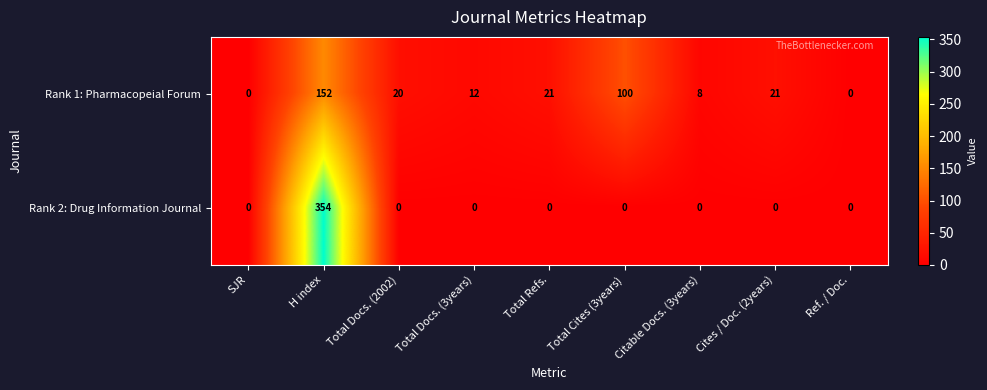

Reading right to left, what are all the values shown in this chart?

Rank 1: Pharmacopeial Forum: Ref. / Doc.=0	Cites / Doc. (2years)=21	Citable Docs. (3years)=8	Total Cites (3years)=100	Total Refs.=21	Total Docs. (3years)=12	Total Docs. (2002)=20	H index=152	SJR=0
Rank 2: Drug Information Journal: Ref. / Doc.=0	Cites / Doc. (2years)=0	Citable Docs. (3years)=0	Total Cites (3years)=0	Total Refs.=0	Total Docs. (3years)=0	Total Docs. (2002)=0	H index=354	SJR=0